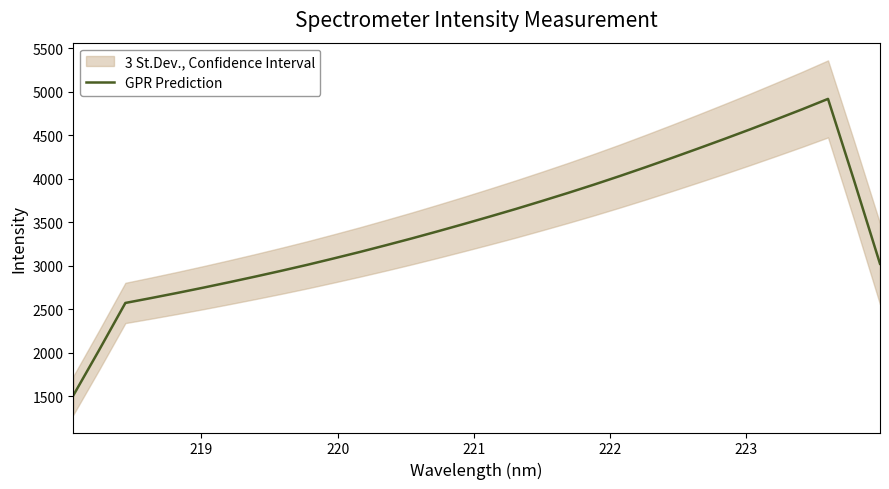

True or false: the data shows 3726.6 at 220.

False